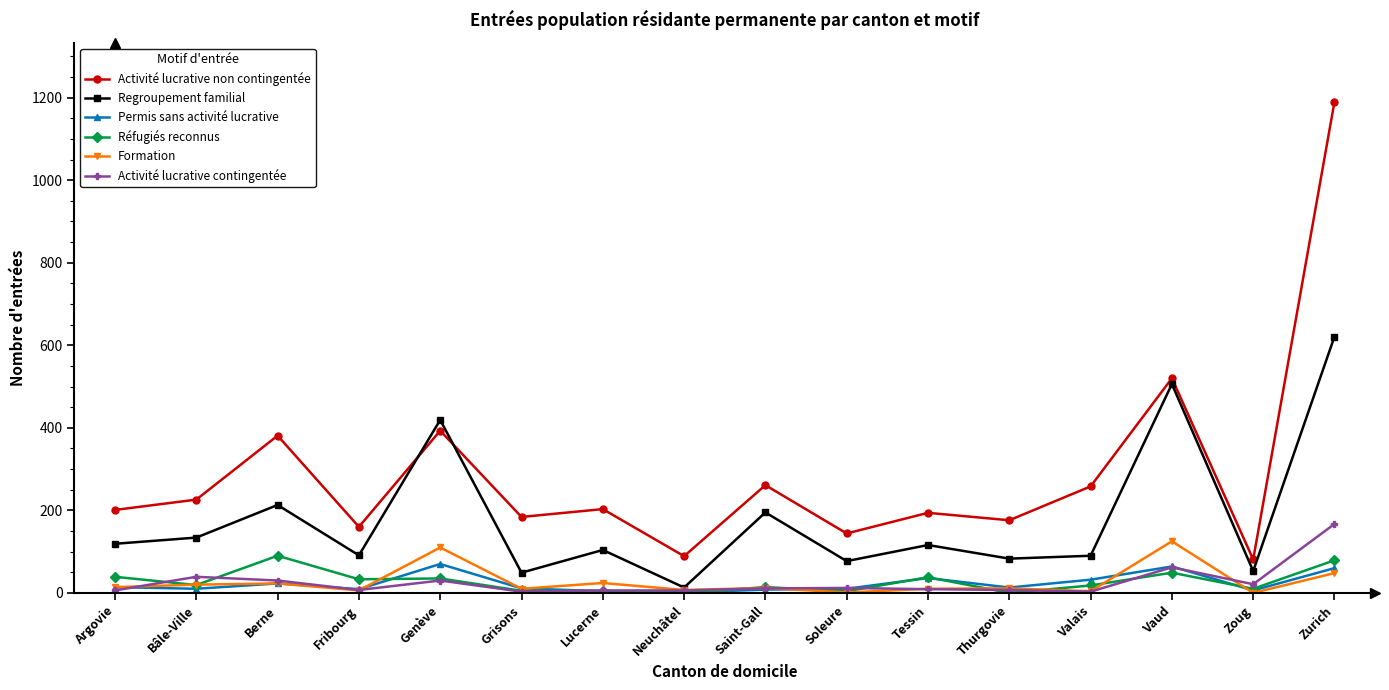

The Réfugiés reconnus series shows 39 at Argovie. True or false?

True